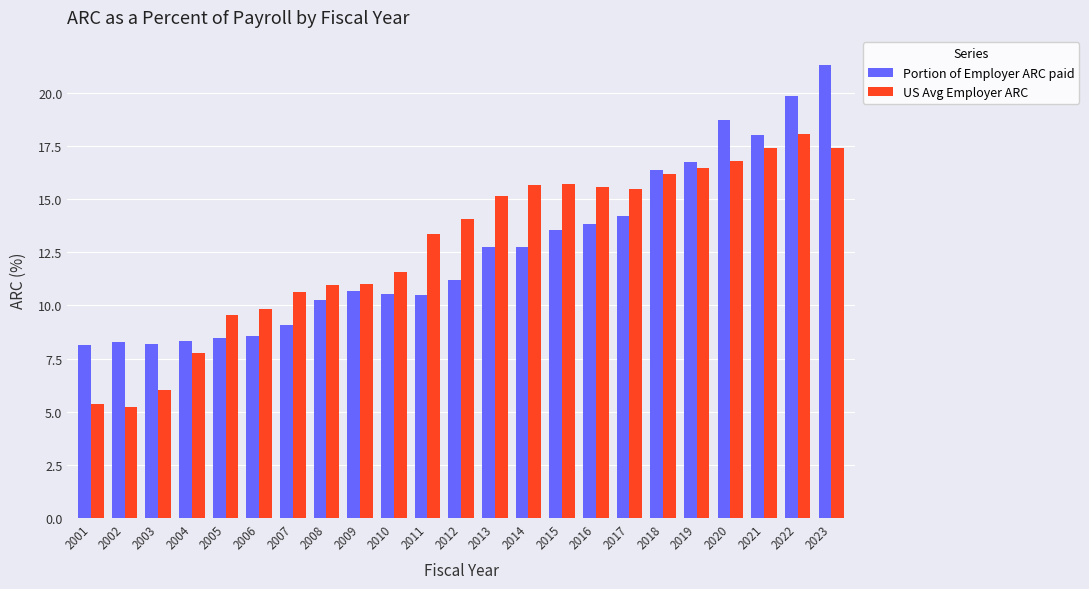

The value of US Avg Employer ARC at 2019 is 16.4. True or false?

True